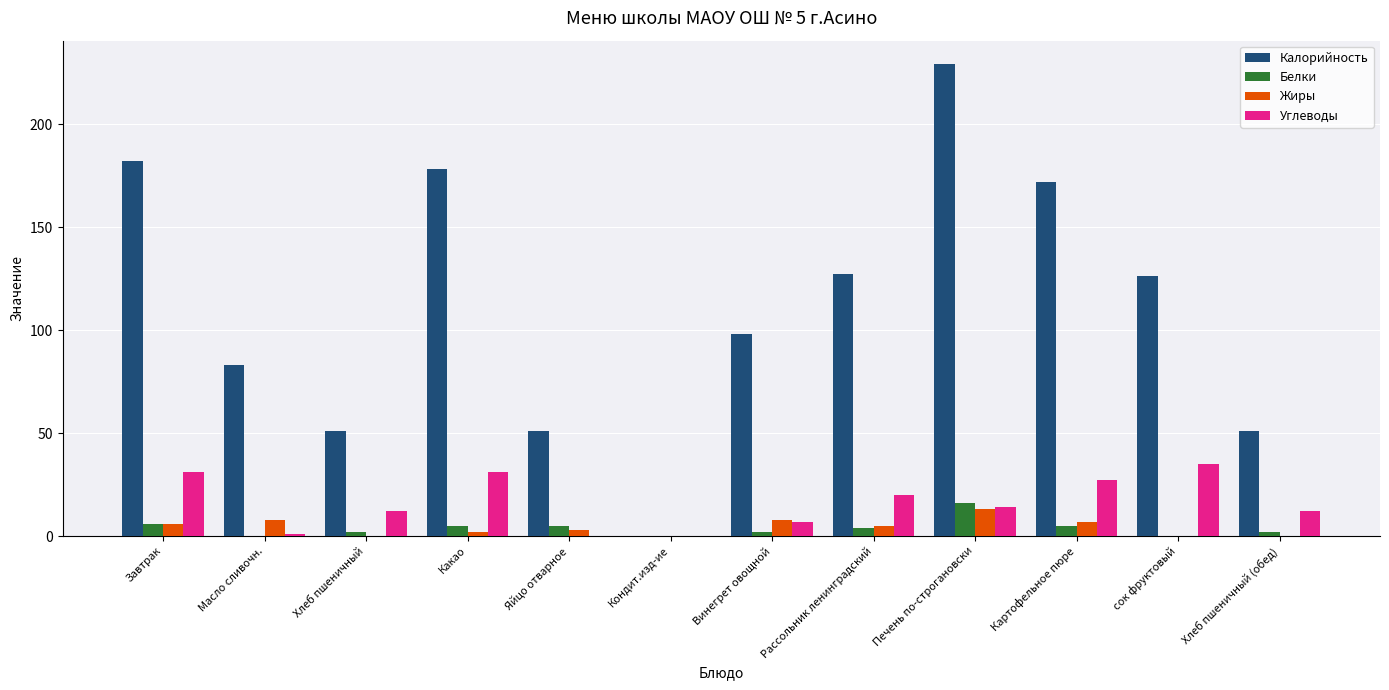

What are all the series names shown in the legend?

Калорийность, Белки, Жиры, Углеводы